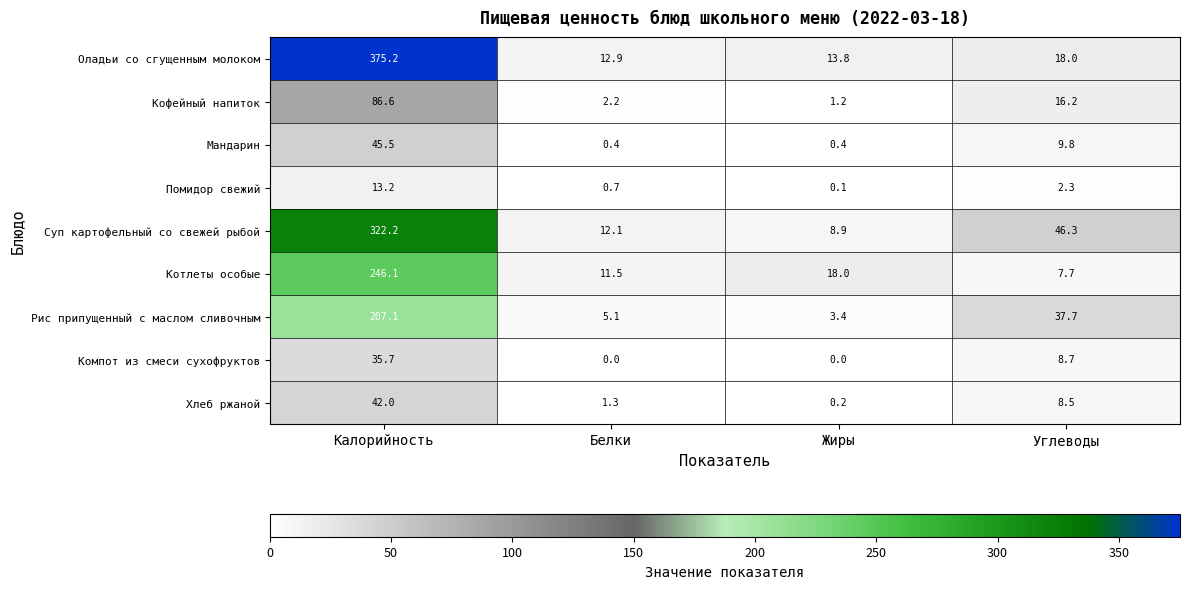

What is the difference between the Рис припущенный с маслом сливочным values at Углеводы and Калорийность?

169.4